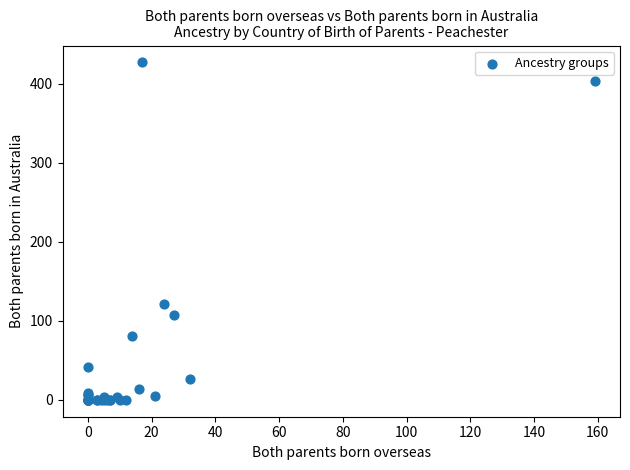

What Y value in the scatter plot is closest to 213?

121